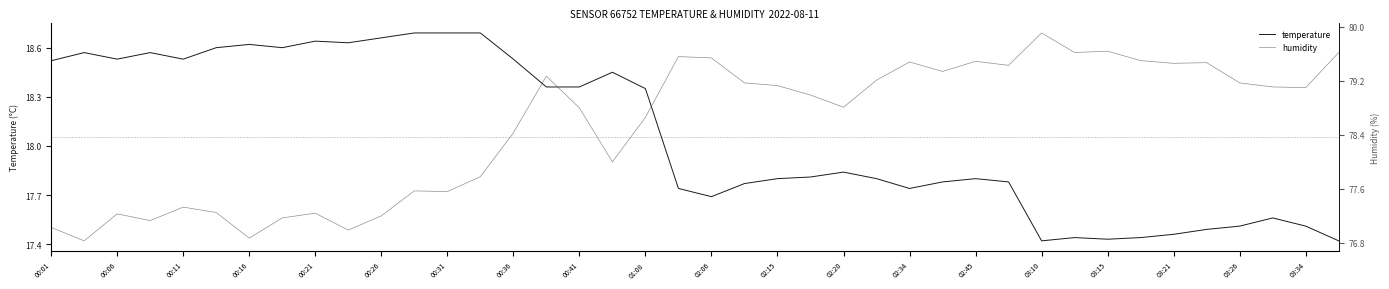

Where is temperature nearest to the value 18?

02:20